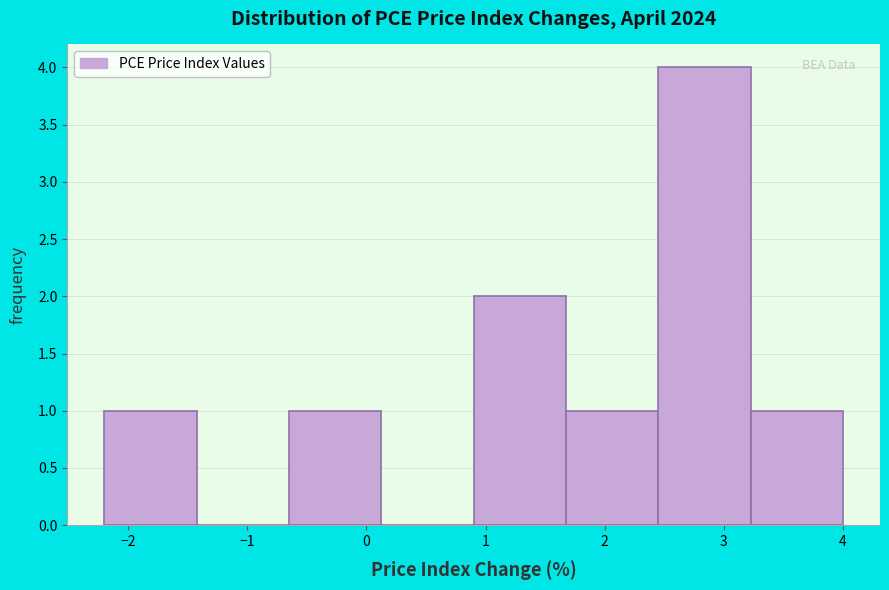

How tall is the bar that spans -2.2 to -1.4 on the x-axis? Neither the bar edges nor the heights are printed on the chart, so give them approximately, as read against the axes.

1